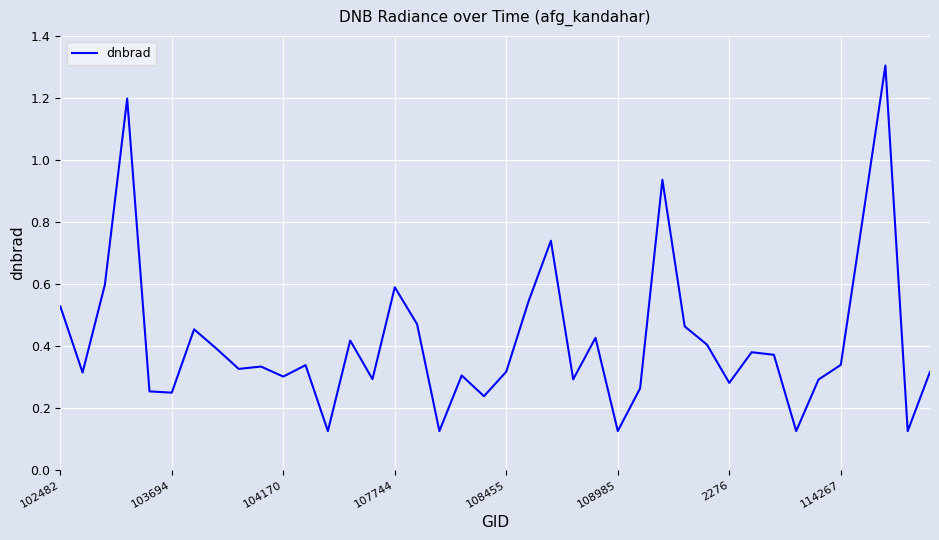

What is the maximum value shown in the chart?

1.3